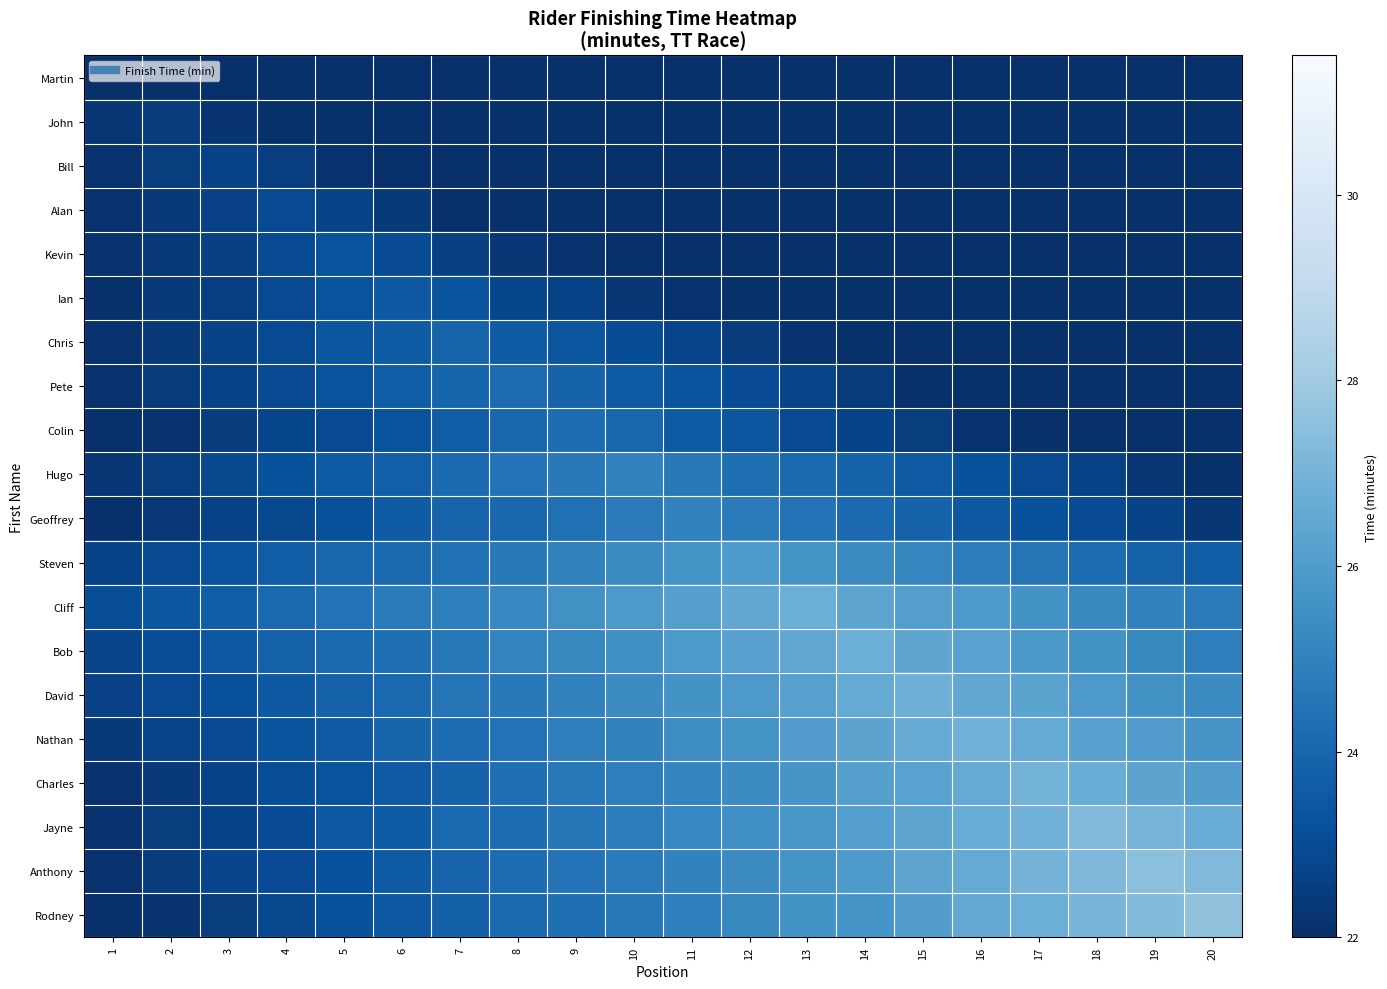

Which series has the widest spread of values?

row_19